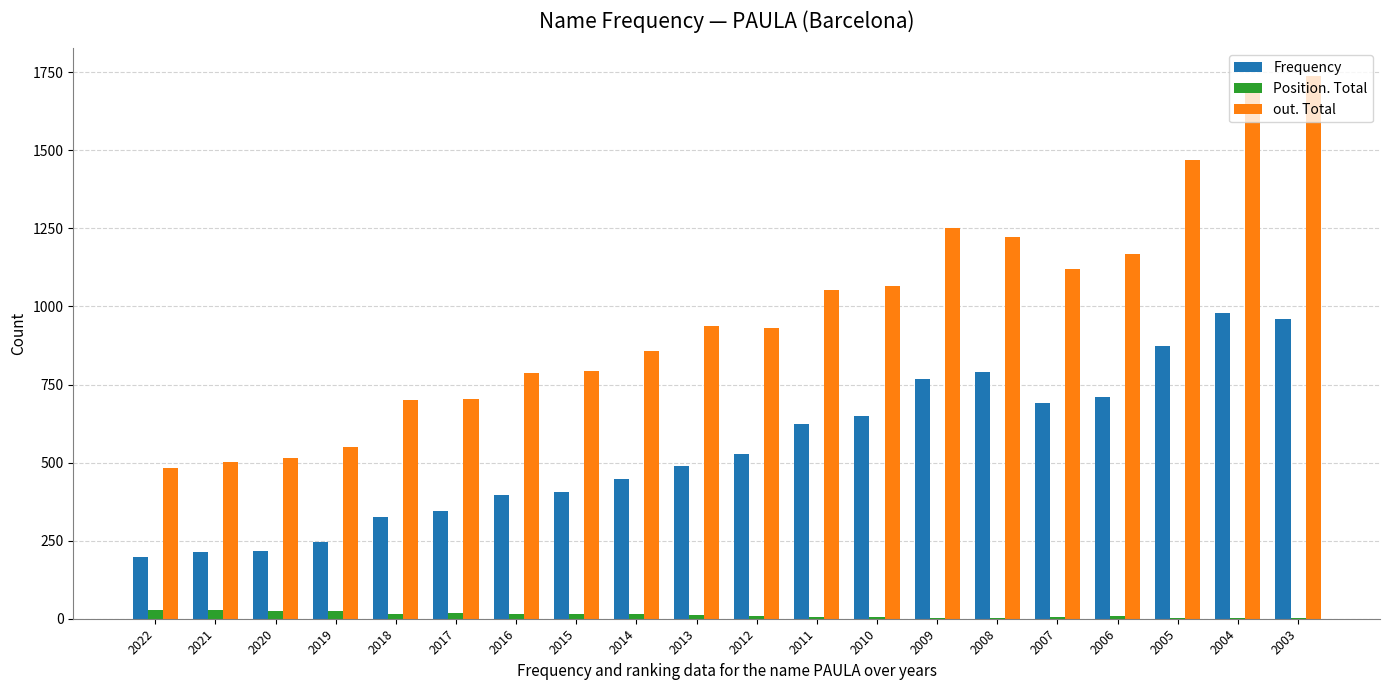

What is the sum of the out. Total values at 2020 and 2007?

1634